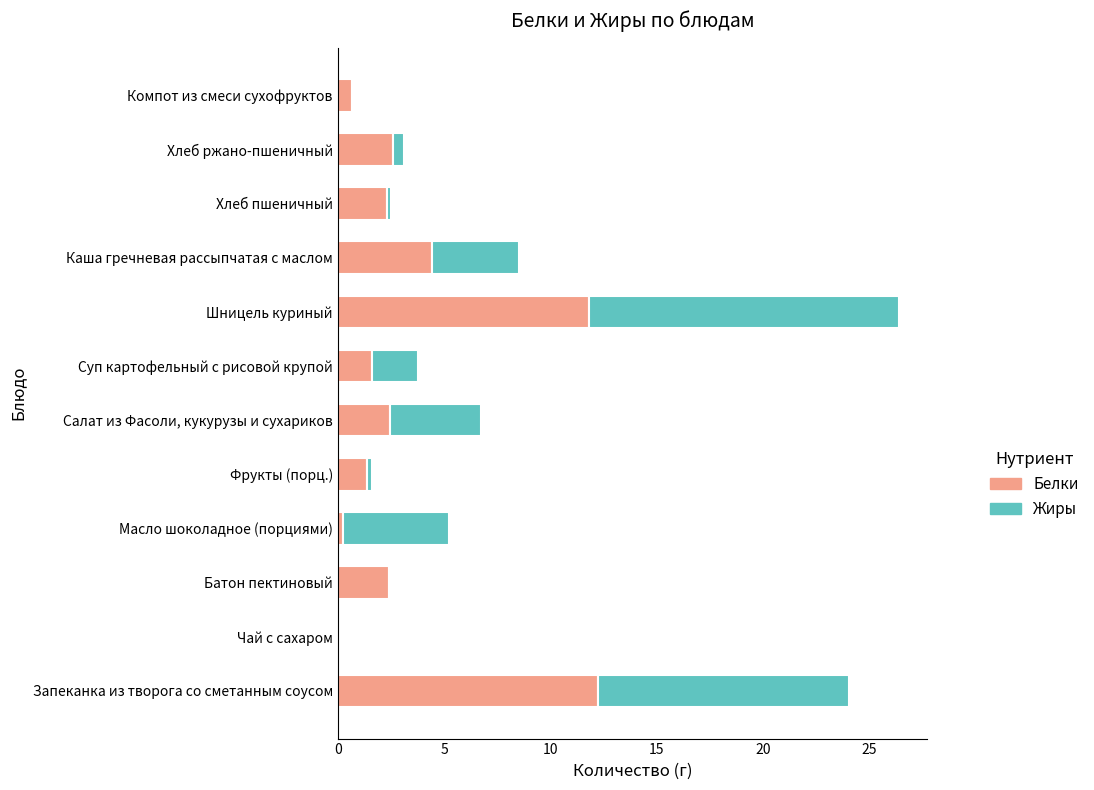

At which category is the sum across all series the highest?

Шницель куриный